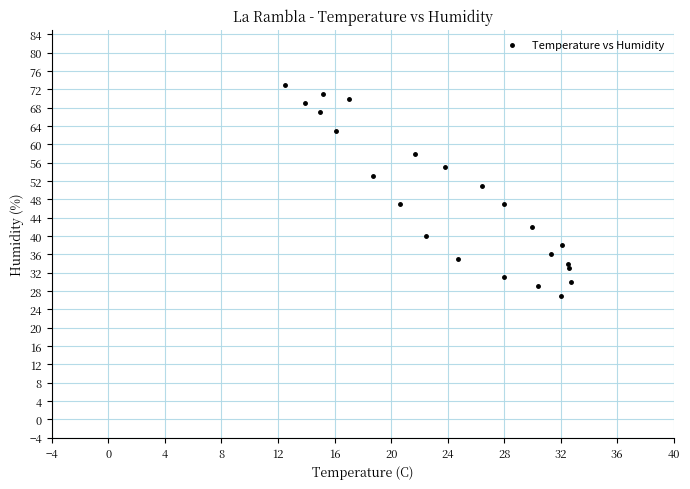

What is the range of Y values (max minus min)?

46